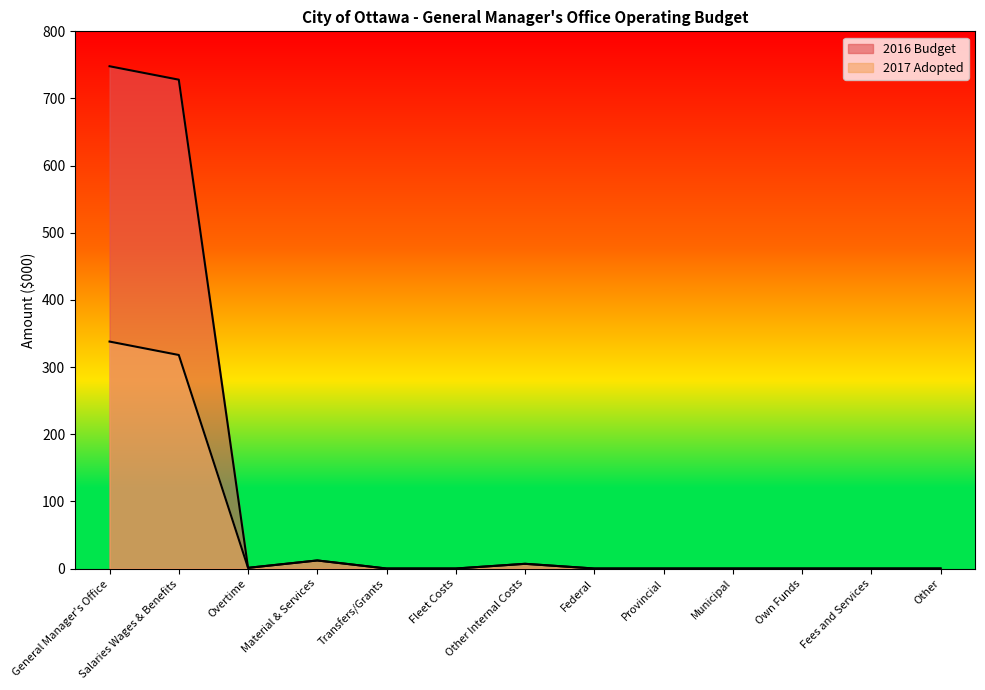

True or false: 2017 Adopted has a value of -103 at Federal.

False